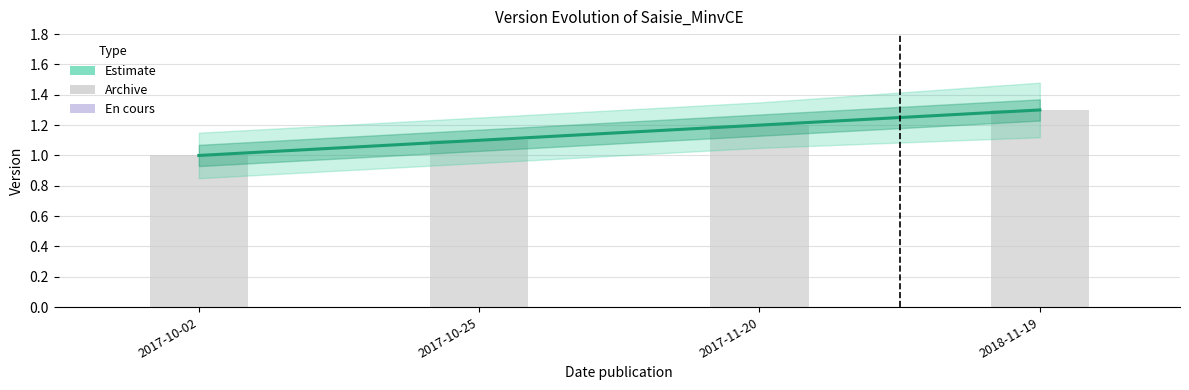

True or false: the data shows 1.8 at 2017-10-25.

False